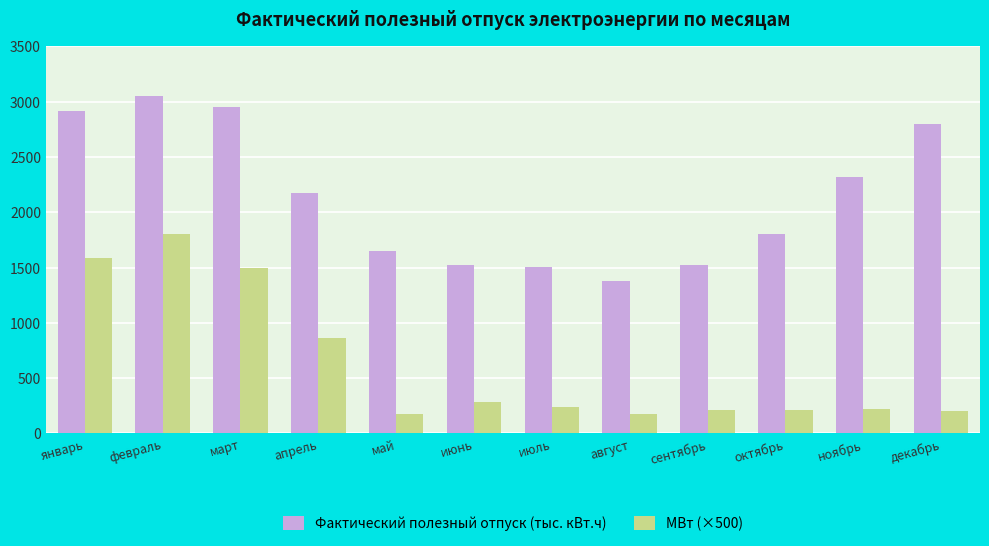

Is the value of МВт (×500) at март greater than the value of Фактический полезный отпуск (тыс. кВт.ч) at август?

Yes